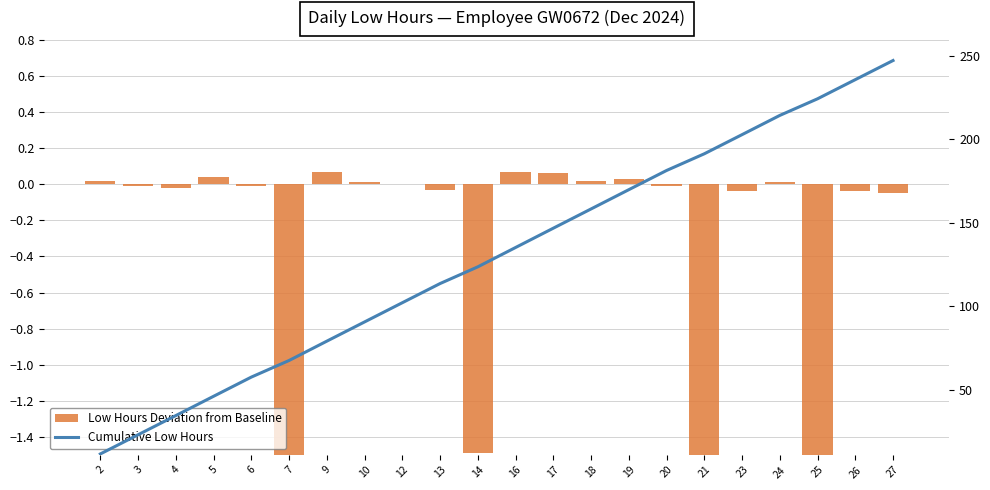

The value of Low Hours Deviation from Baseline at 2 is 0.0. True or false?

True